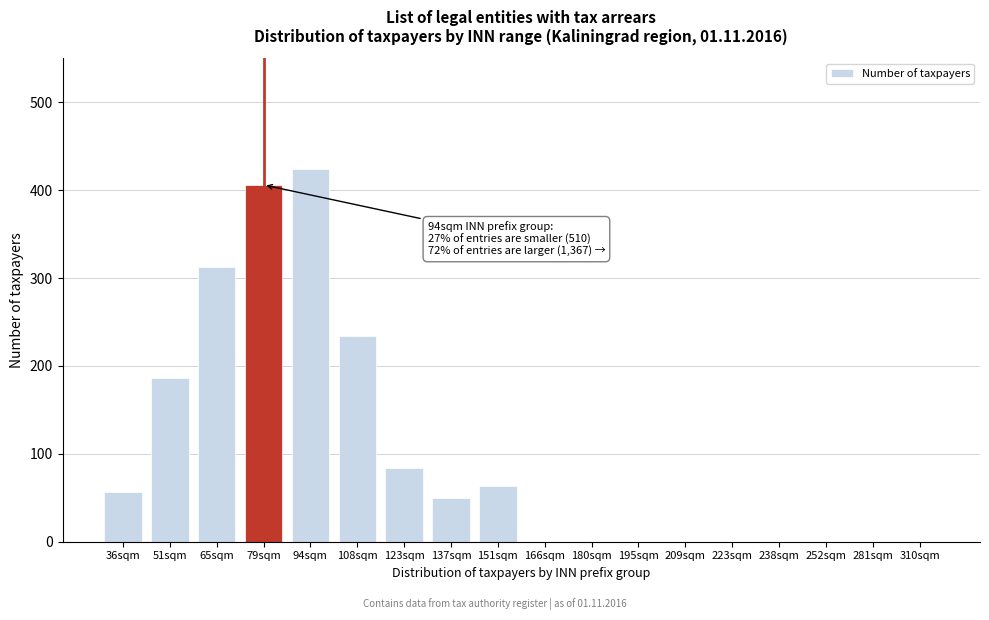

Reading left to right, extract all data points from this chart.

36sqm=57	51sqm=186	65sqm=313	79sqm=406	94sqm=424	108sqm=234	123sqm=84	137sqm=50	151sqm=63	166sqm=0	180sqm=0	195sqm=0	209sqm=0	223sqm=0	238sqm=0	252sqm=0	281sqm=0	310sqm=0